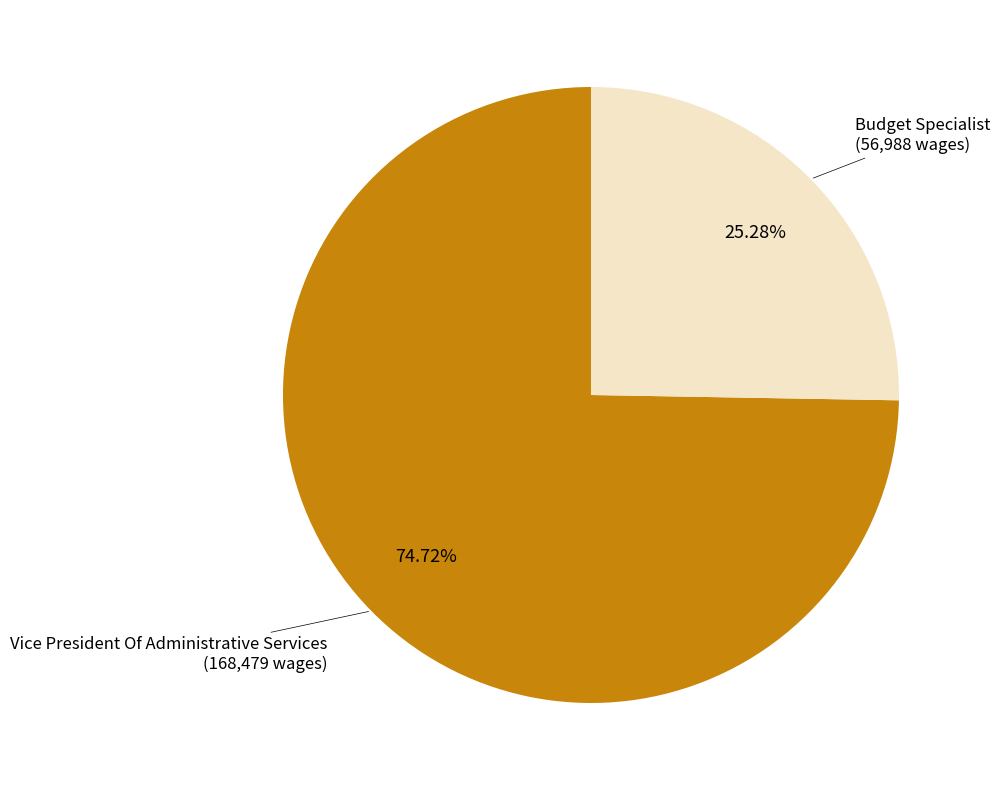

Is there a majority slice in this chart?

Yes